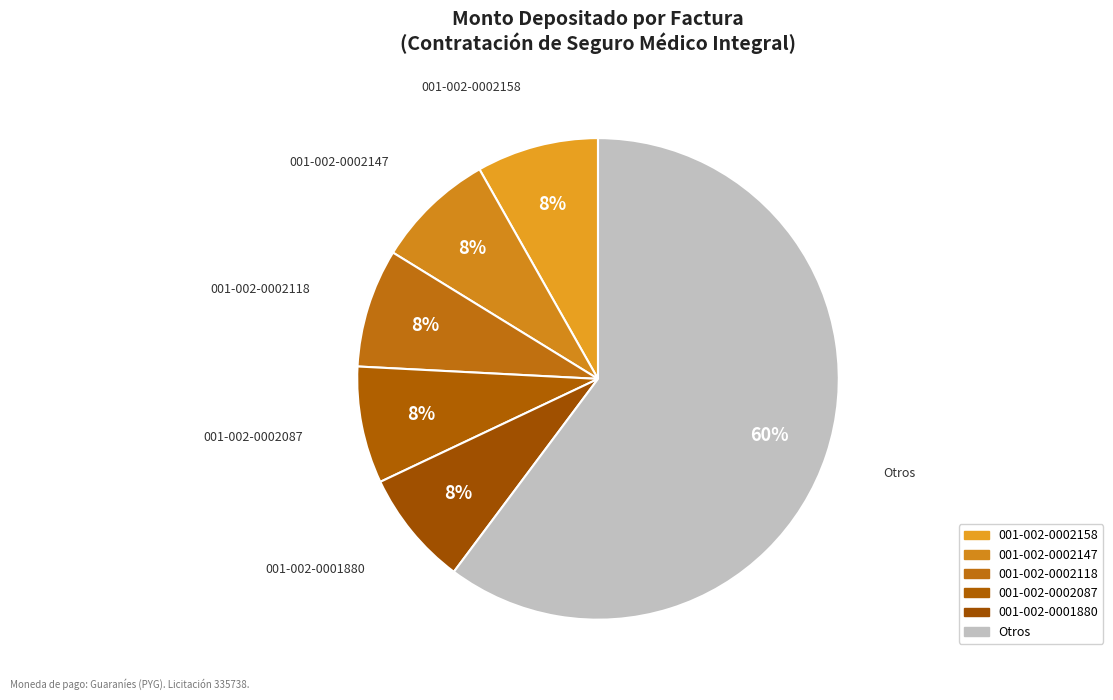

How many segments does this pie chart have?

6